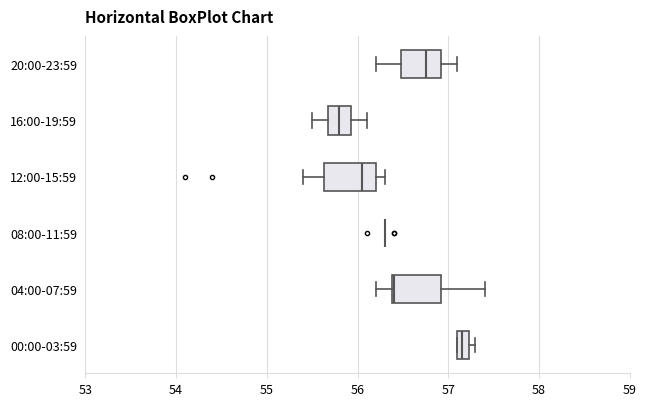

Where is the right edge of the box for 04:00-07:59 on the x-axis? The values are not printed on the chart, so give them approximately, as read against the axis.

56.9